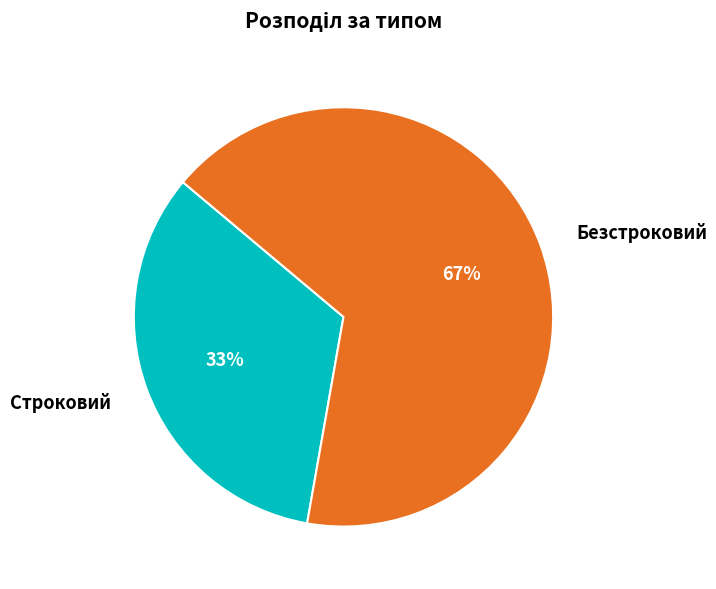

Do Безстроковий and Строковий together represent more than half of the pie?

Yes